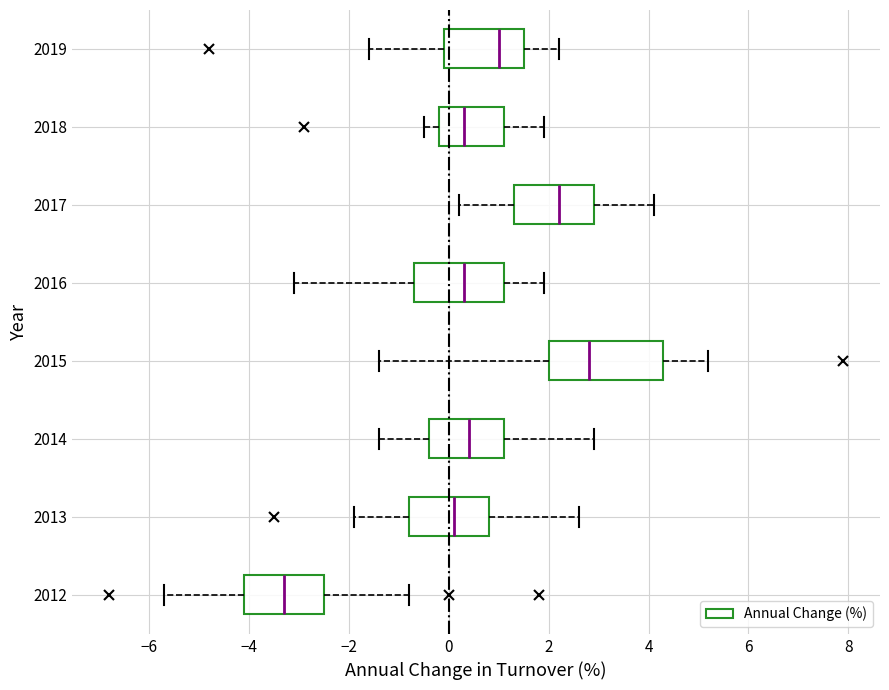

Reading bottom to top, transcribe this box plot: for each box, give where its median line is, the range the box spans, and where its two whiskers end, as read against the x-axis. The values are not printed on the chart, so give them approximately, as read against the axis.

2012: median -3.2, box -4.0 to -2.4, whiskers -5.6 to -0.8
2013: median 0.2, box -0.8 to 0.8, whiskers -1.8 to 2.6
2014: median 0.4, box -0.4 to 1.2, whiskers -1.4 to 3.0
2015: median 2.8, box 2.0 to 4.4, whiskers -1.4 to 5.2
2016: median 0.4, box -0.6 to 1.2, whiskers -3.0 to 2.0
2017: median 2.2, box 1.4 to 3.0, whiskers 0.2 to 4.2
2018: median 0.4, box -0.2 to 1.2, whiskers -0.4 to 2.0
2019: median 1.0, box 0.0 to 1.6, whiskers -1.6 to 2.2